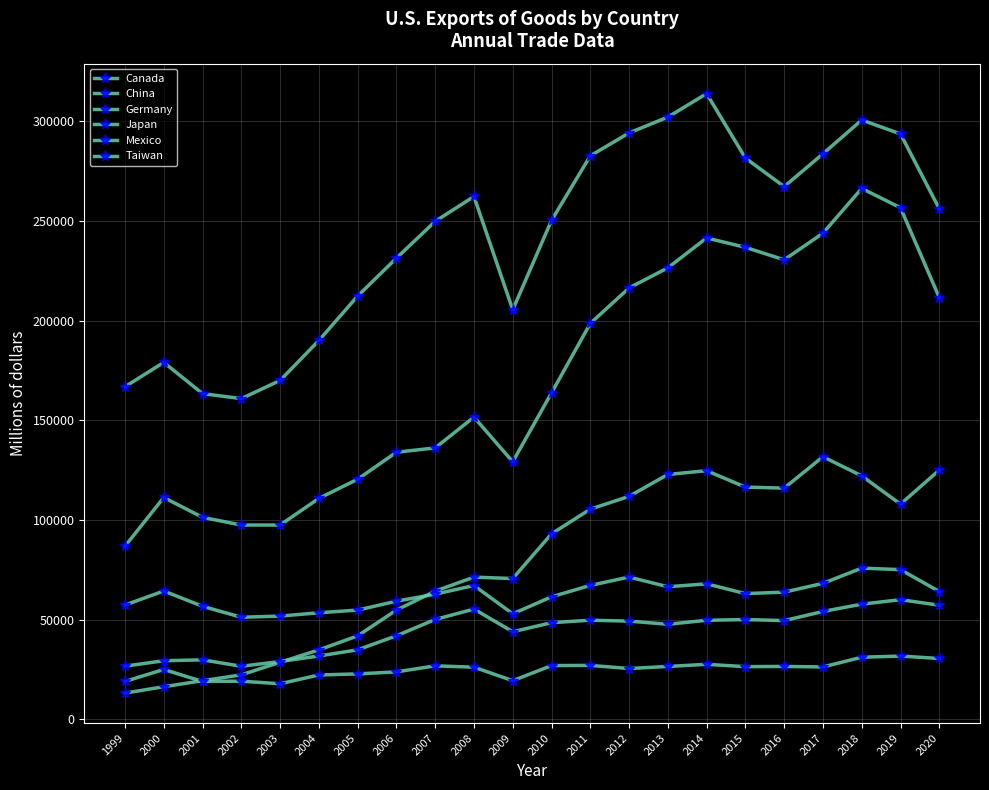

True or false: Canada and Germany cross at least once.

False